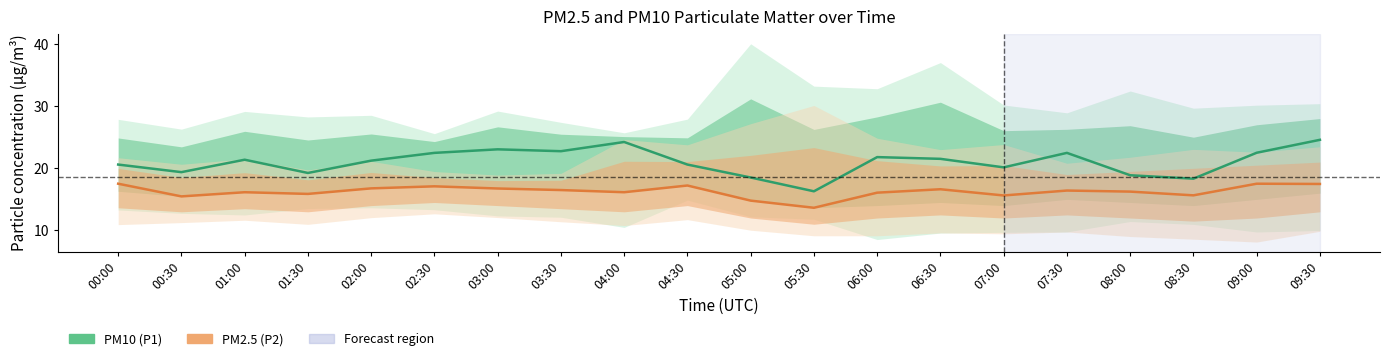

How many data points does each series have?

20